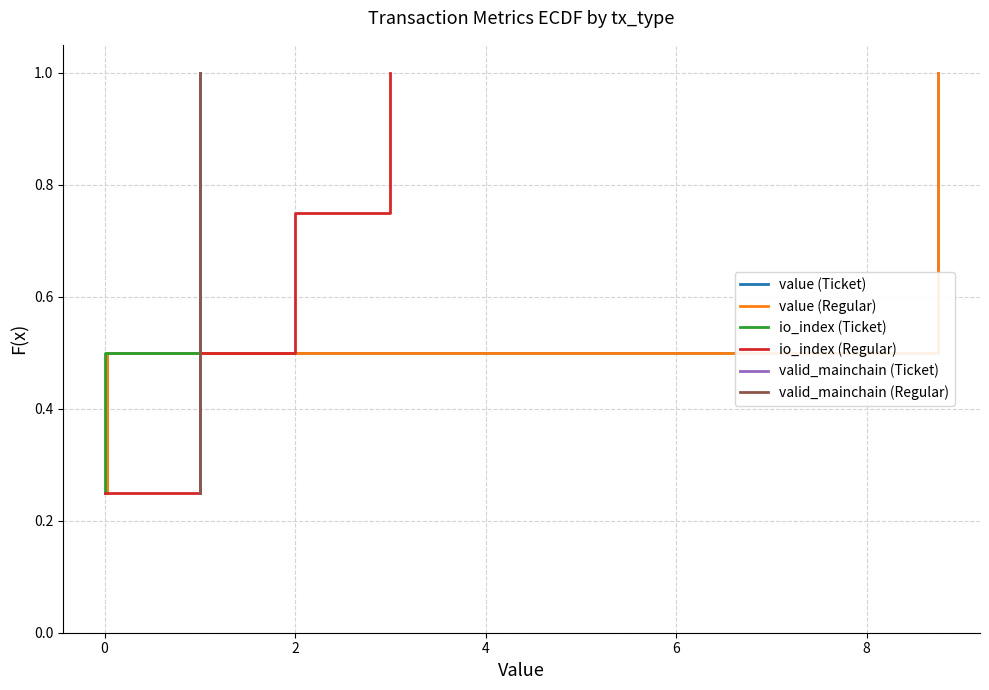

True or false: value (Ticket) has more than 2 interior local peaks.

False